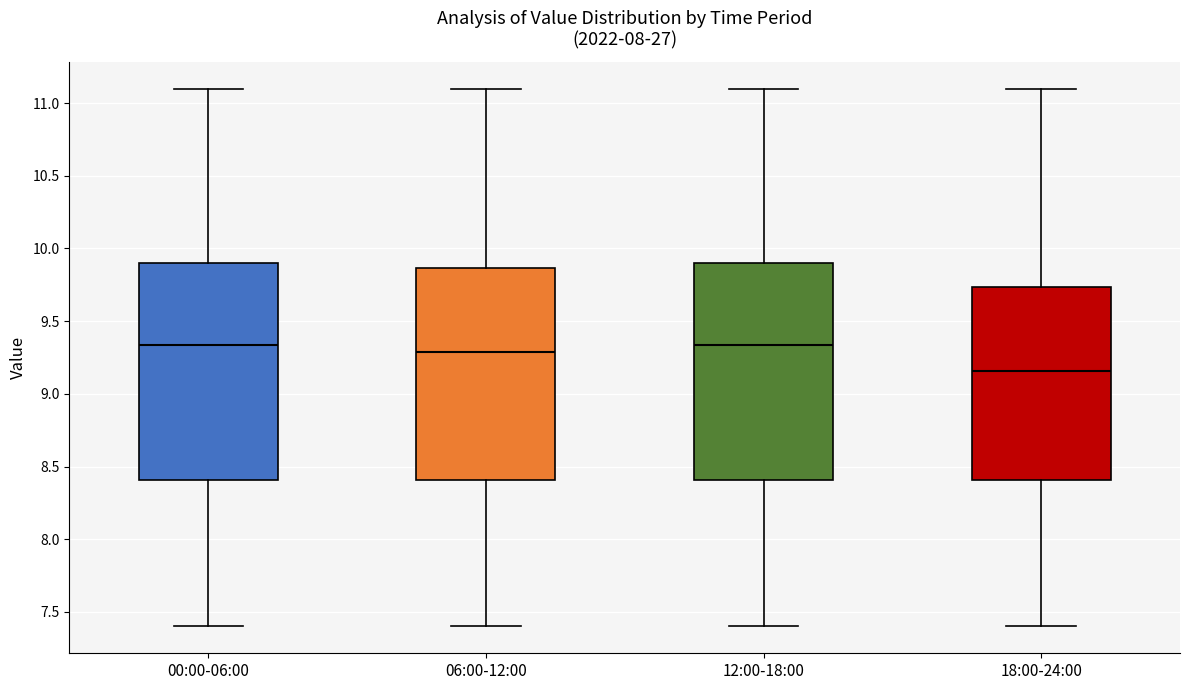

Where is the upper edge of the box for 18:00-24:00 on the y-axis? The values are not printed on the chart, so give them approximately, as read against the axis.

9.75